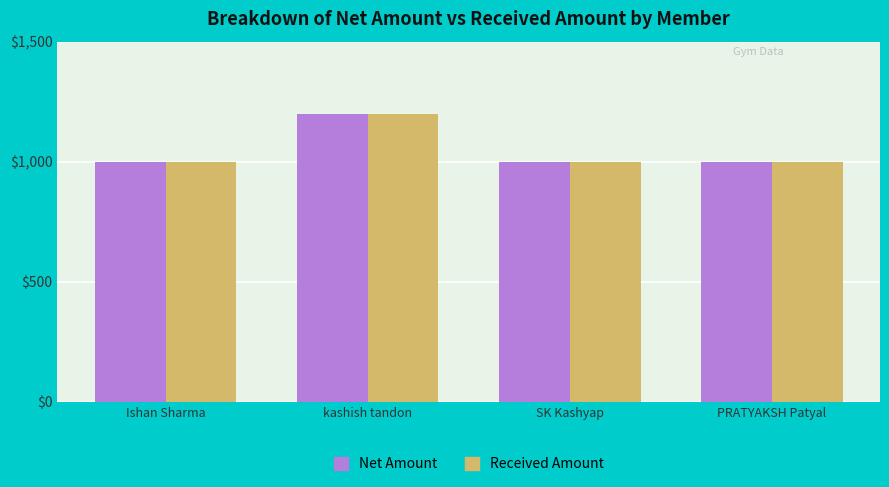

Is the value of Received Amount at SK Kashyap greater than the value of Net Amount at kashish tandon?

No